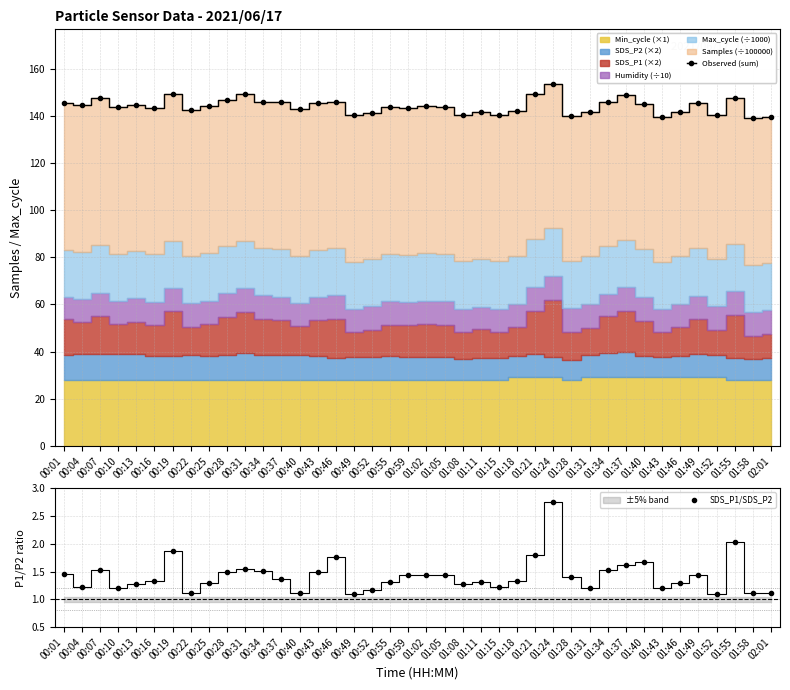

At which label does Observed (sum) reach its minimum?

01:58